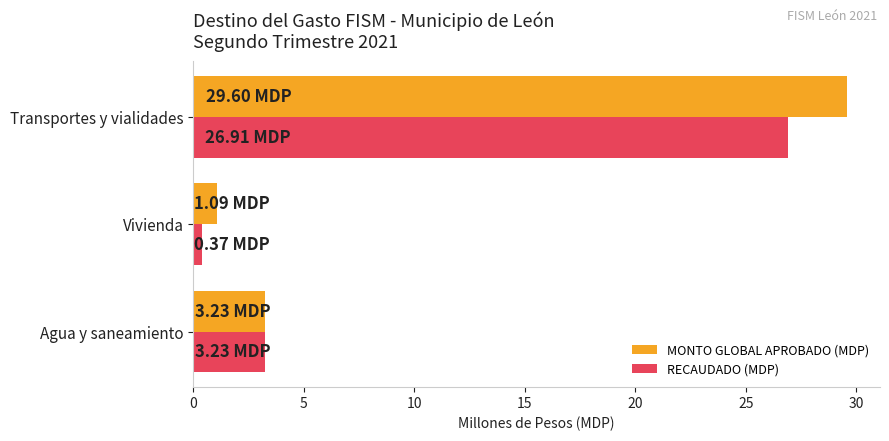

At which category is the sum across all series the highest?

Transportes y vialidades